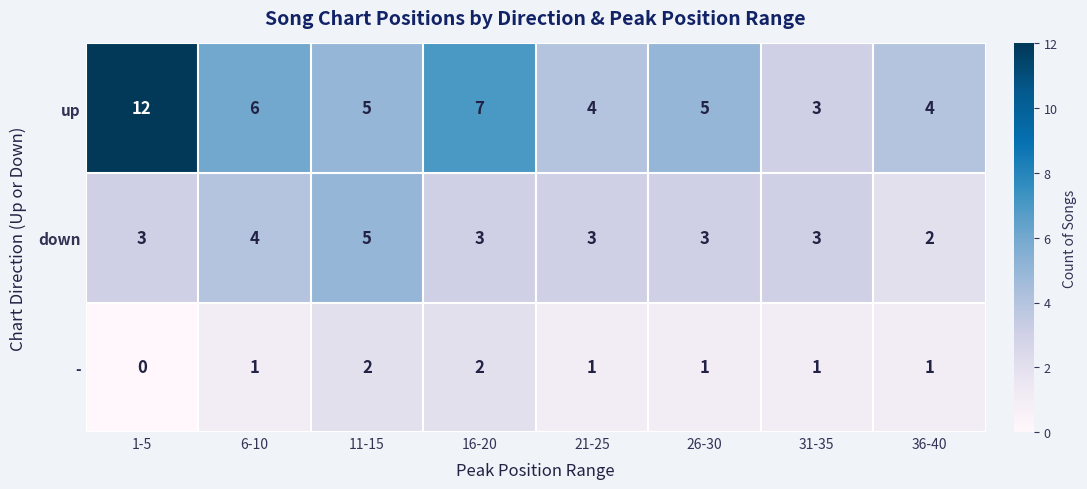

What is the difference between the second highest and minimum values in the up series?

4